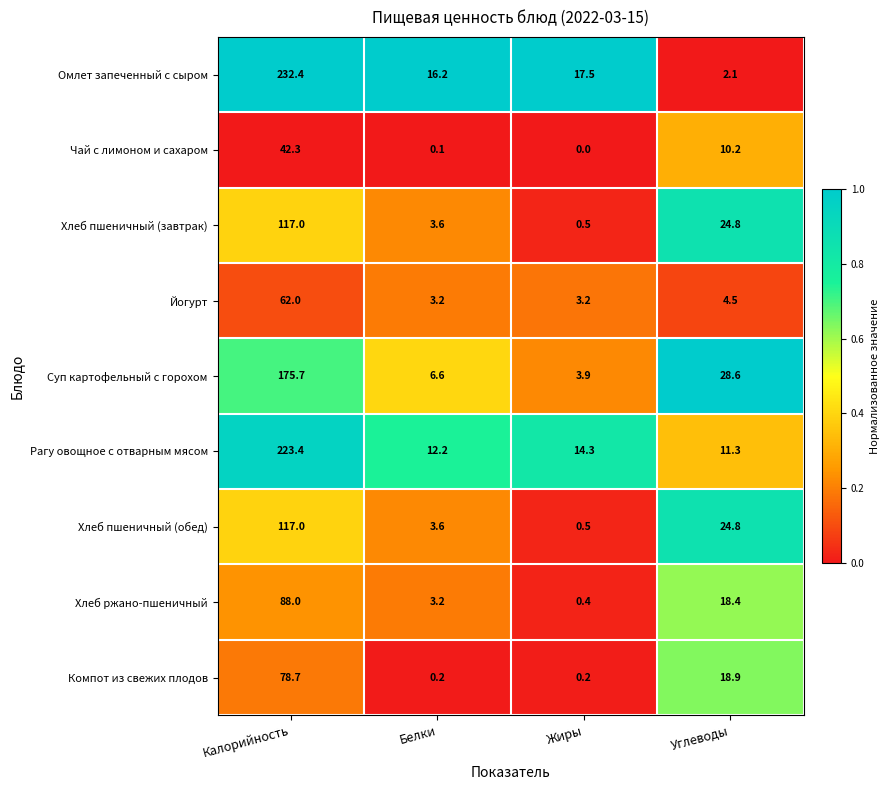

Where does the Омлет запеченный с сыром series first go above 17?

Калорийность